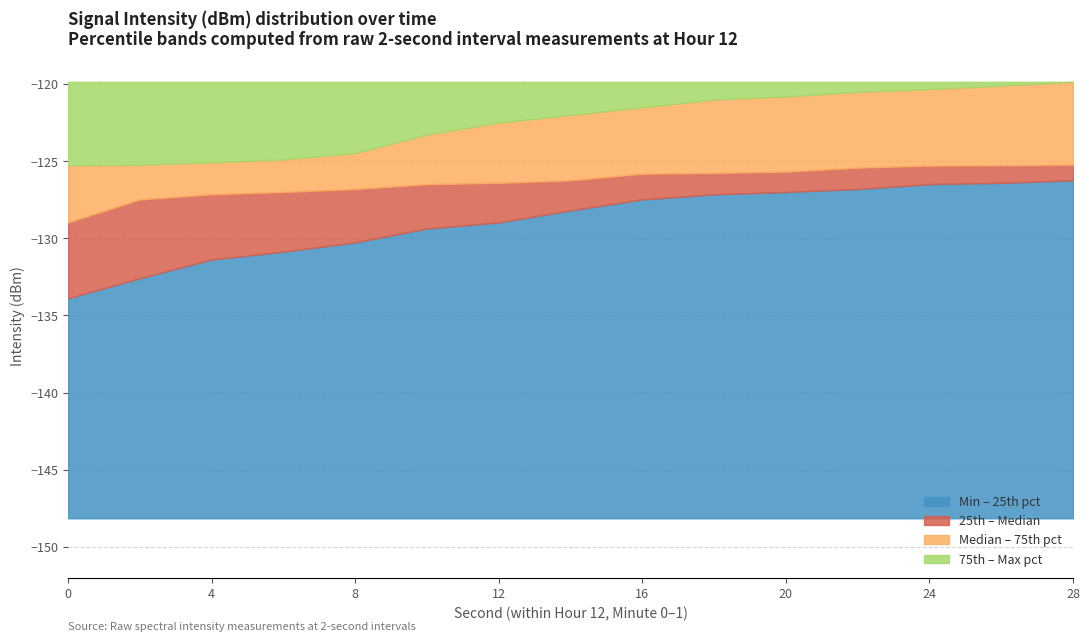

Is it true that intensity(dBm) p75 equals -120.5 at 22?

True